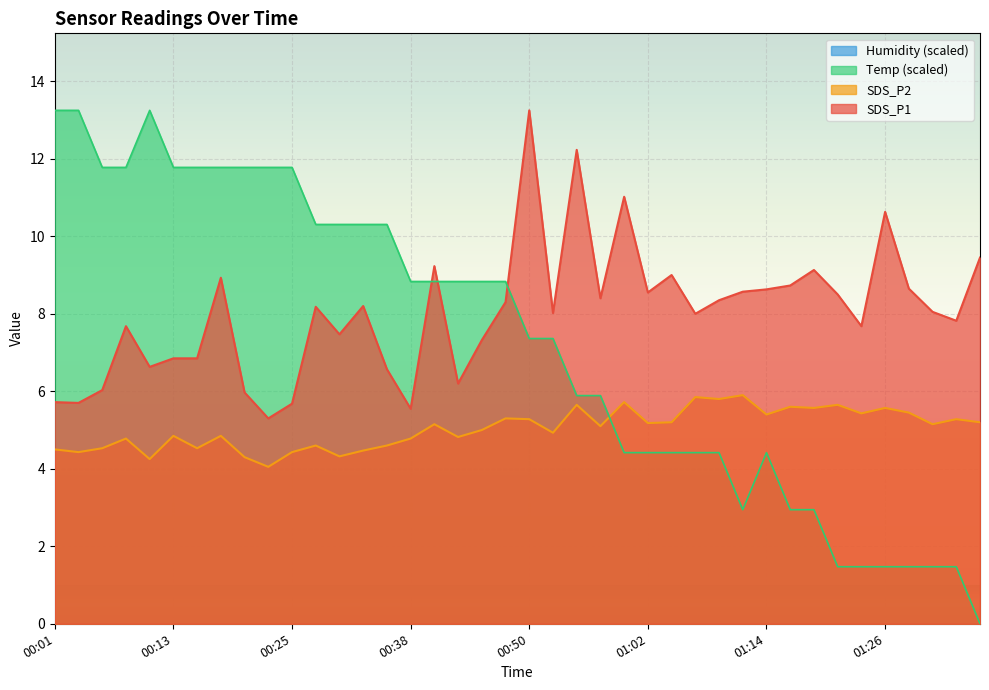

Where is SDS_P1 nearest to the value 9?

01:04